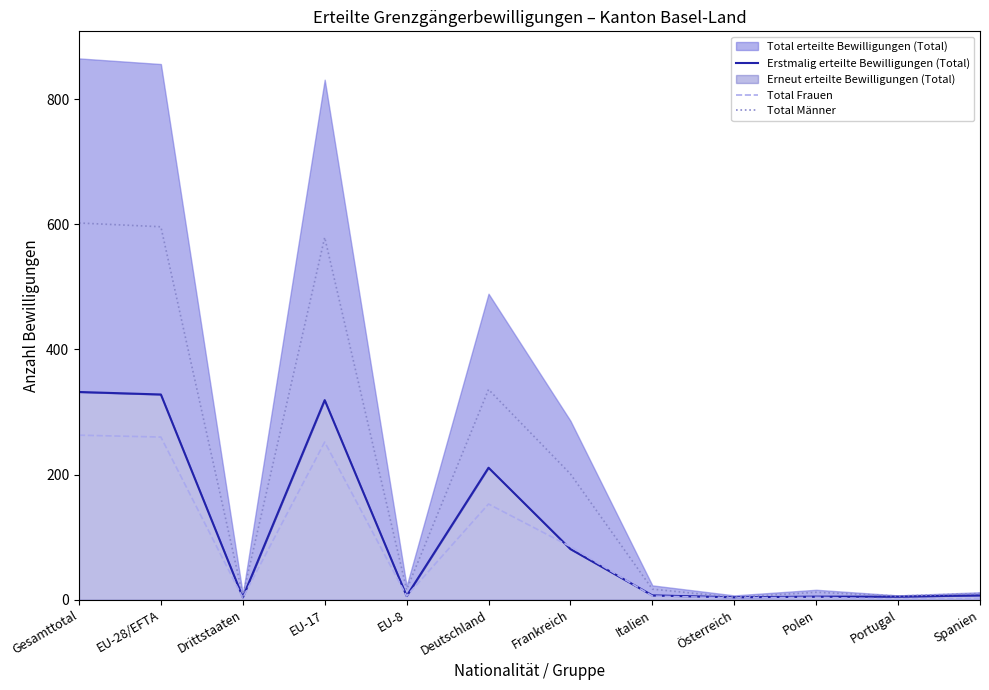

In Total Männer, how many points are lower than both neighbors (excluding endpoints)?

4